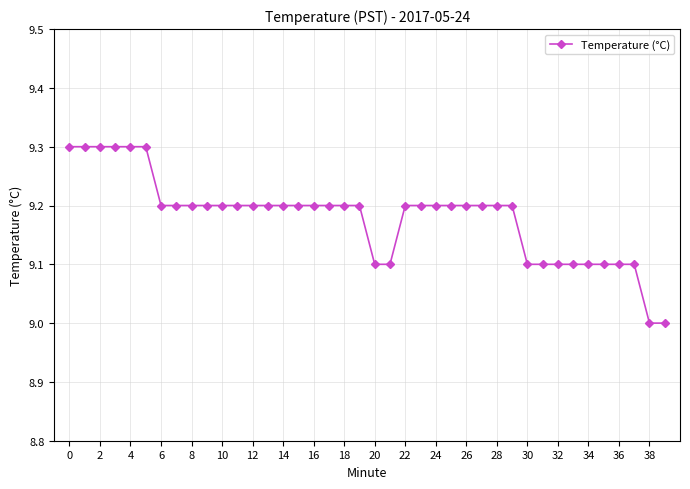

How many lines are shown in the chart?

1